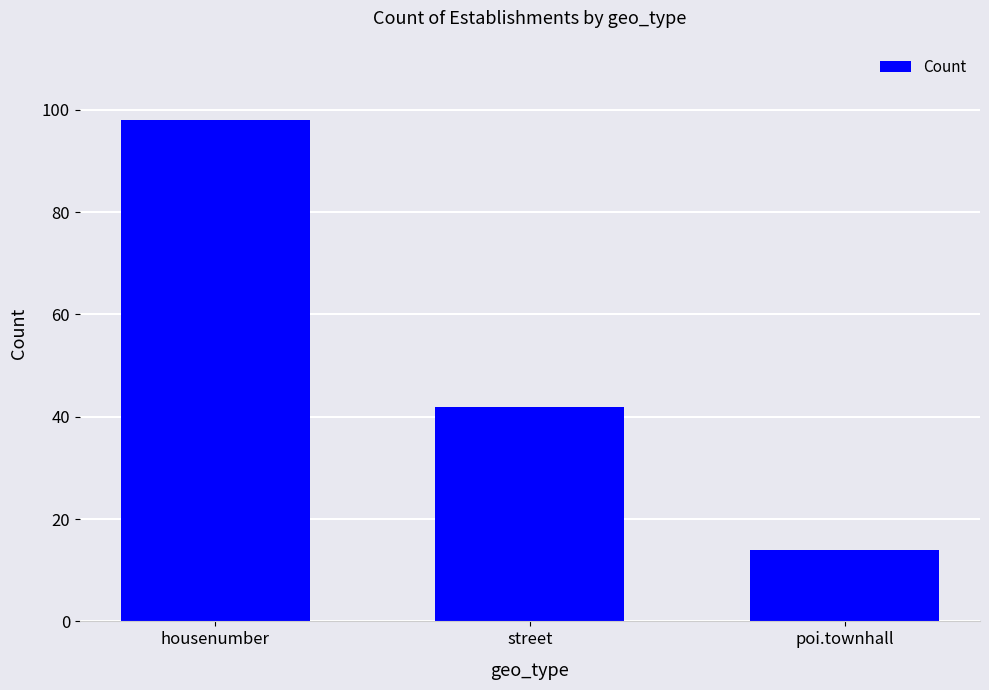

Which has a higher value, poi.townhall or housenumber?

housenumber